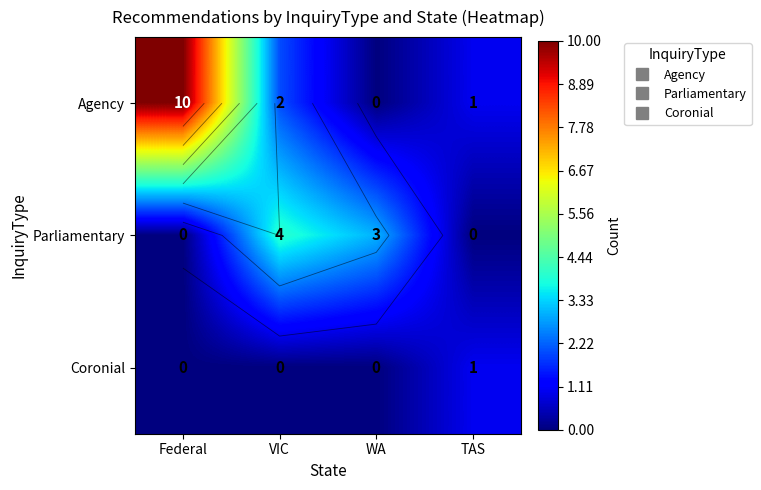

What is the difference between the highest and lowest values at TAS?

1